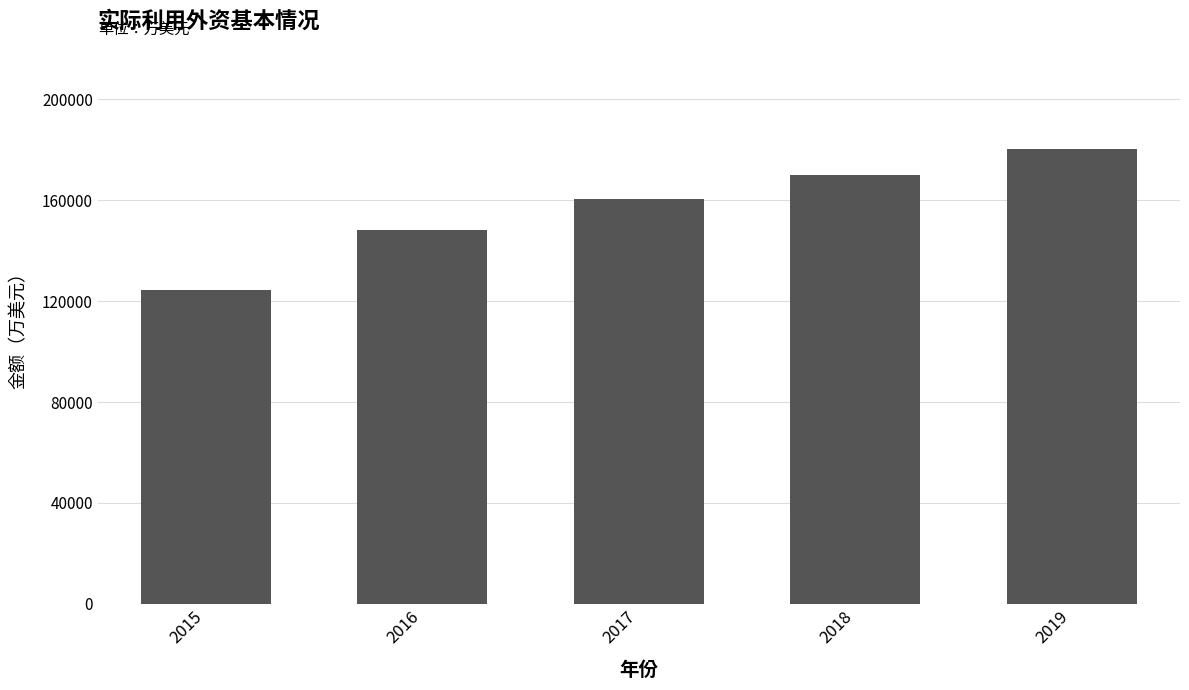

Is it true that the value at 2017 is 96011?

False